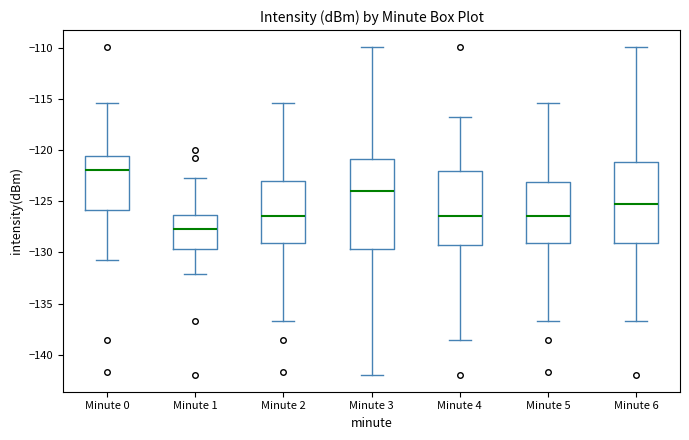

Which box's median line is the highest?

Minute 0